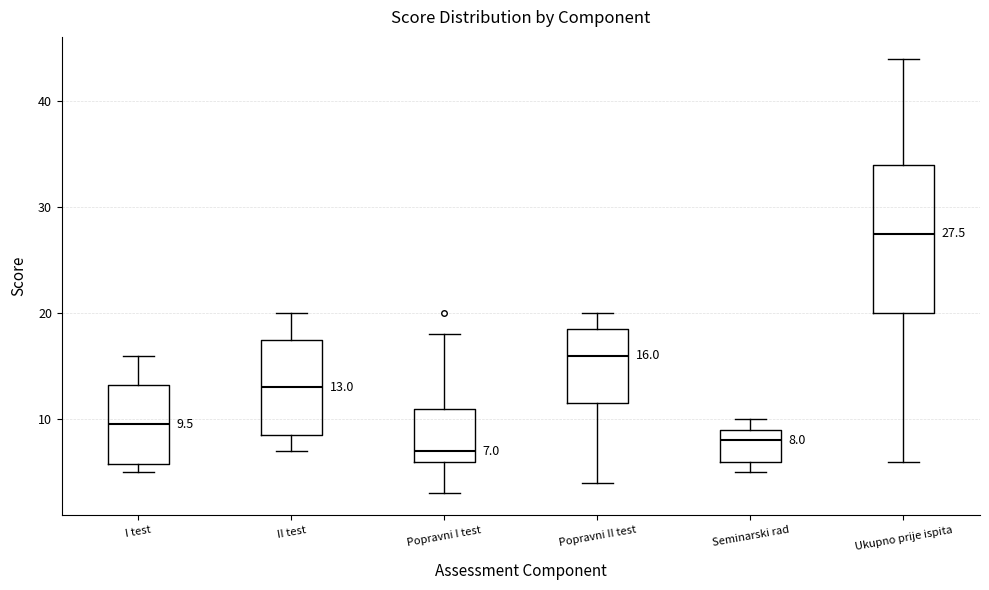

Which box's median line is the highest?

Ukupno prije ispita